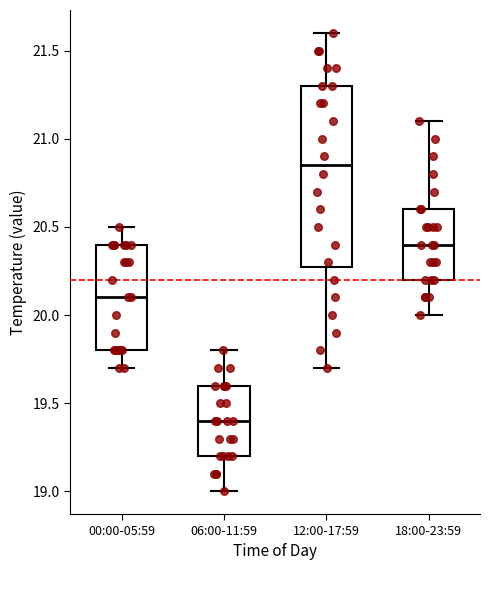

Comparing the boxes themselves (not the whiskers), which one is the tallest?

12:00-17:59